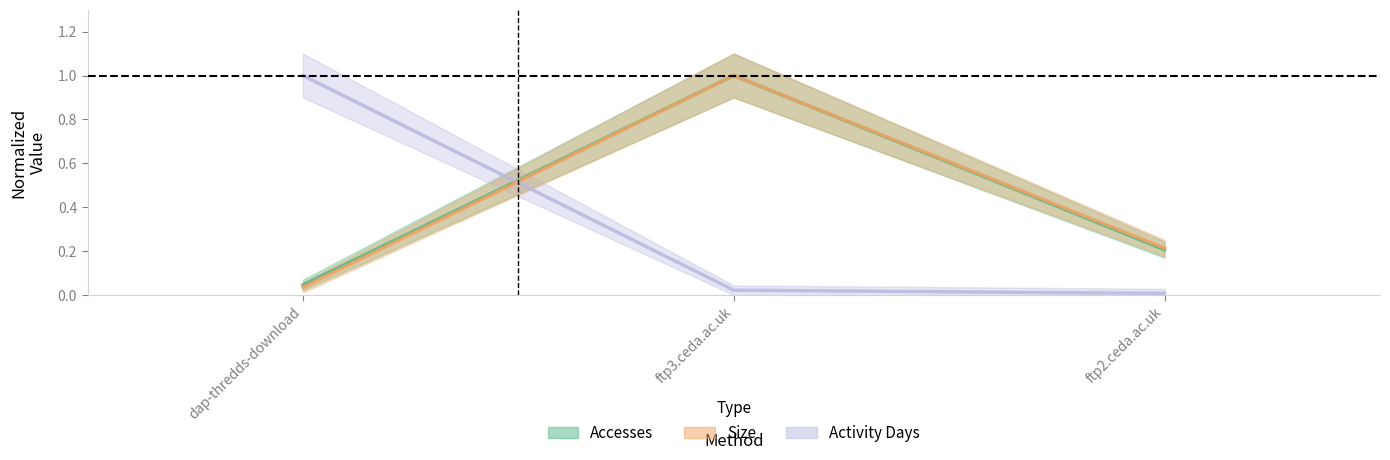

Is this an area chart (filled region under the line)?

No